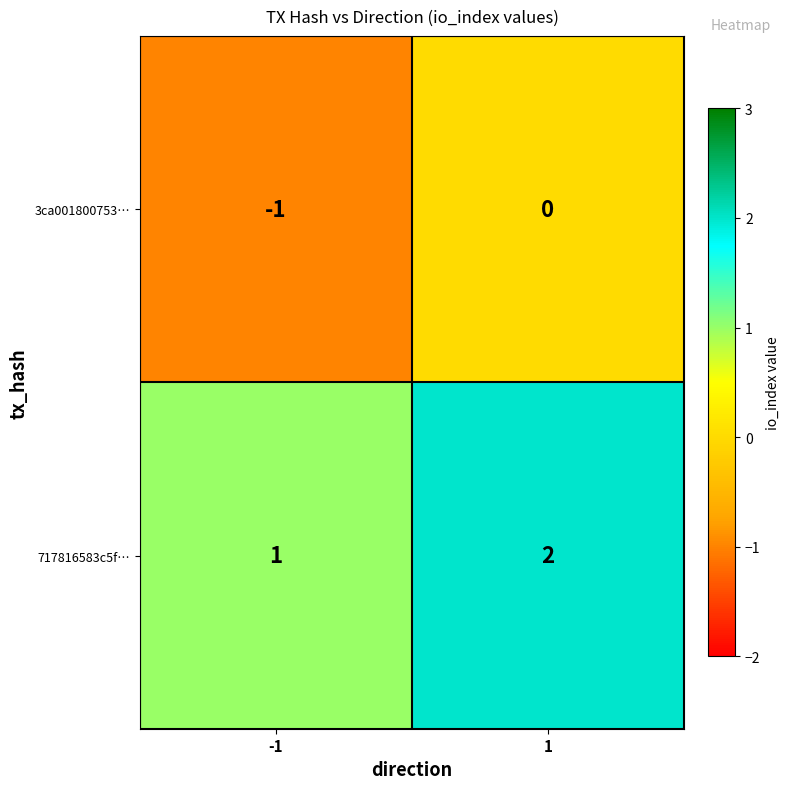

Which series has the largest total across all categories?

717816583c5f…